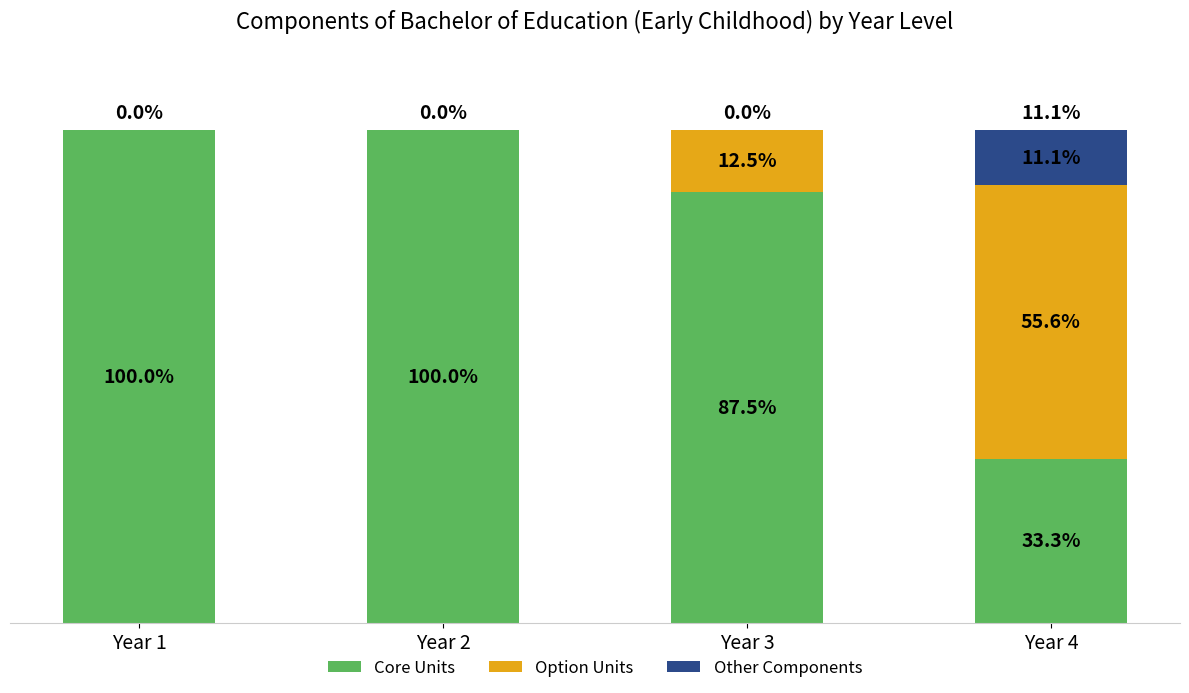

What is the difference between the maximum and minimum values in the Core Units series?

66.7